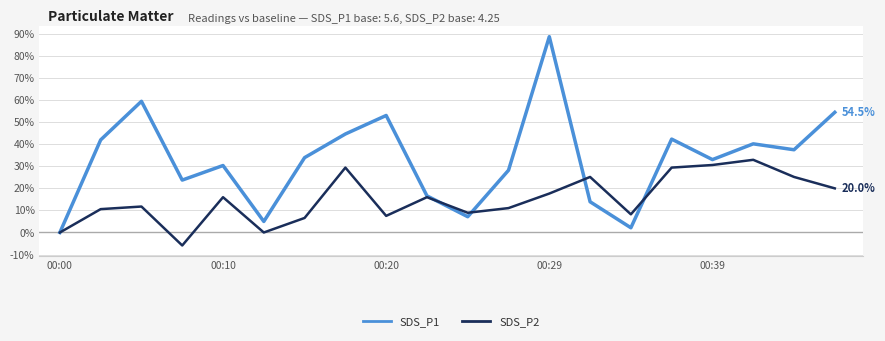

List the series in order of their overall mean, lowest first.

SDS_P2, SDS_P1